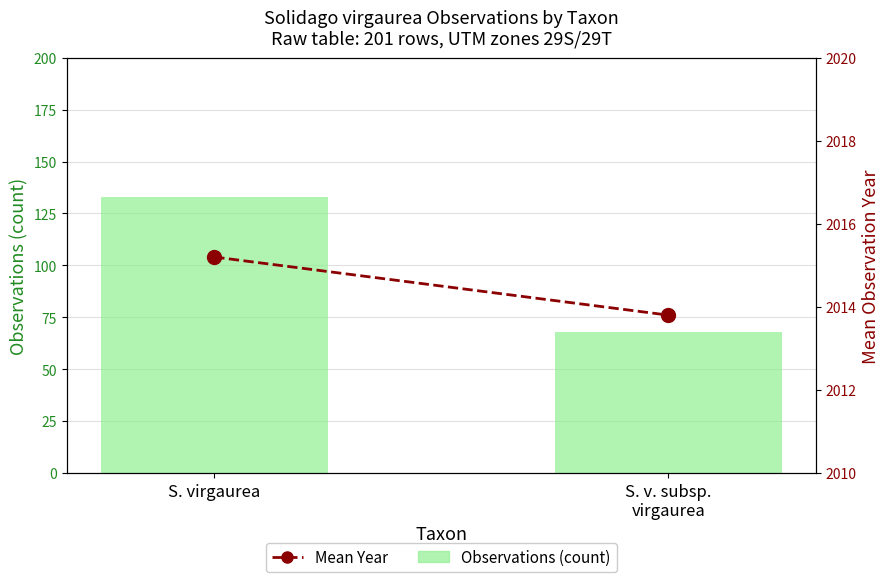

At S. v. subsp.
virgaurea, list the series in order from largest to smallest.

Mean Year, Observations (count)